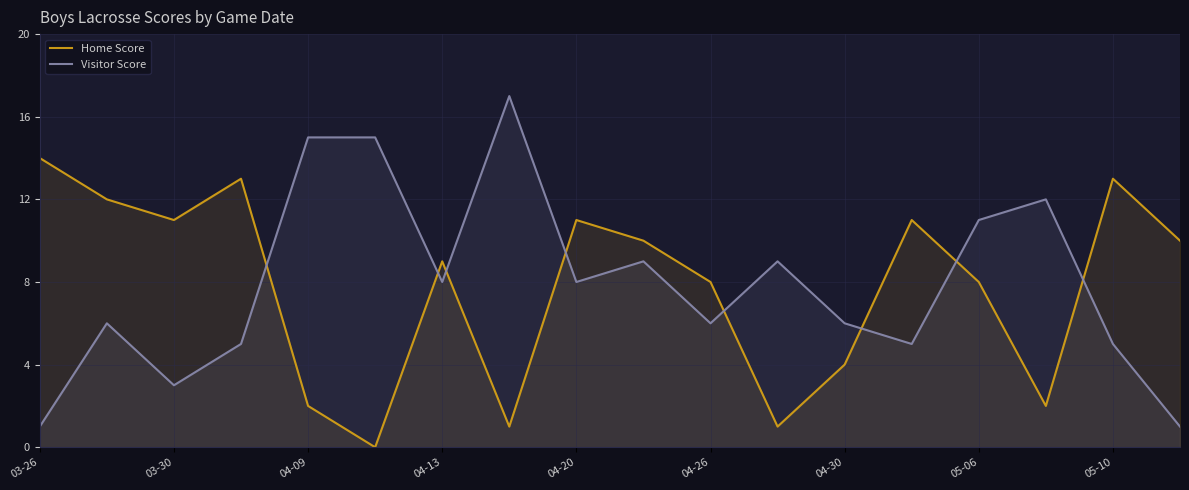

Reading right to left, transcribe all the data shown in this chart.

Home Score: 10	13	2	8	11	4	1	8	10	11	1	9	0	2	13	11	12	14
Visitor Score: 1	5	12	11	5	6	9	6	9	8	17	8	15	15	5	3	6	1